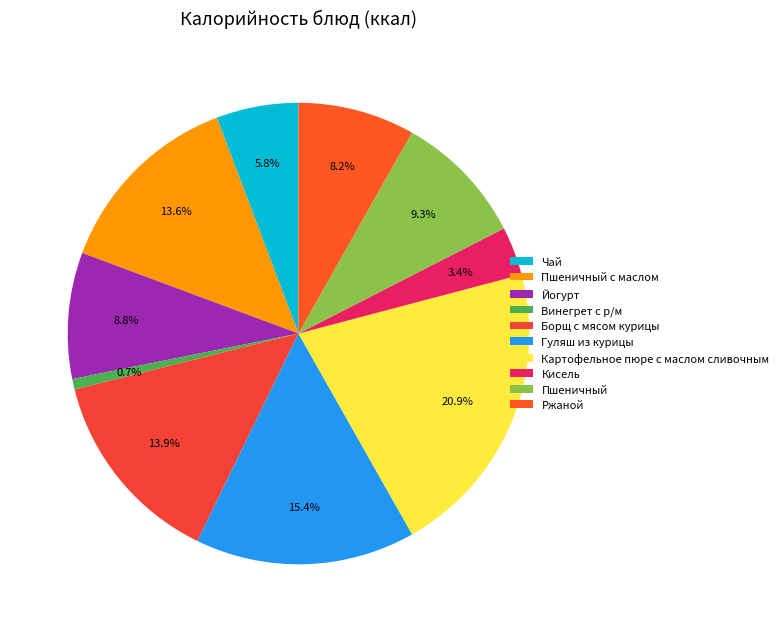

Which slice is the smallest?

Винегрет с р/м